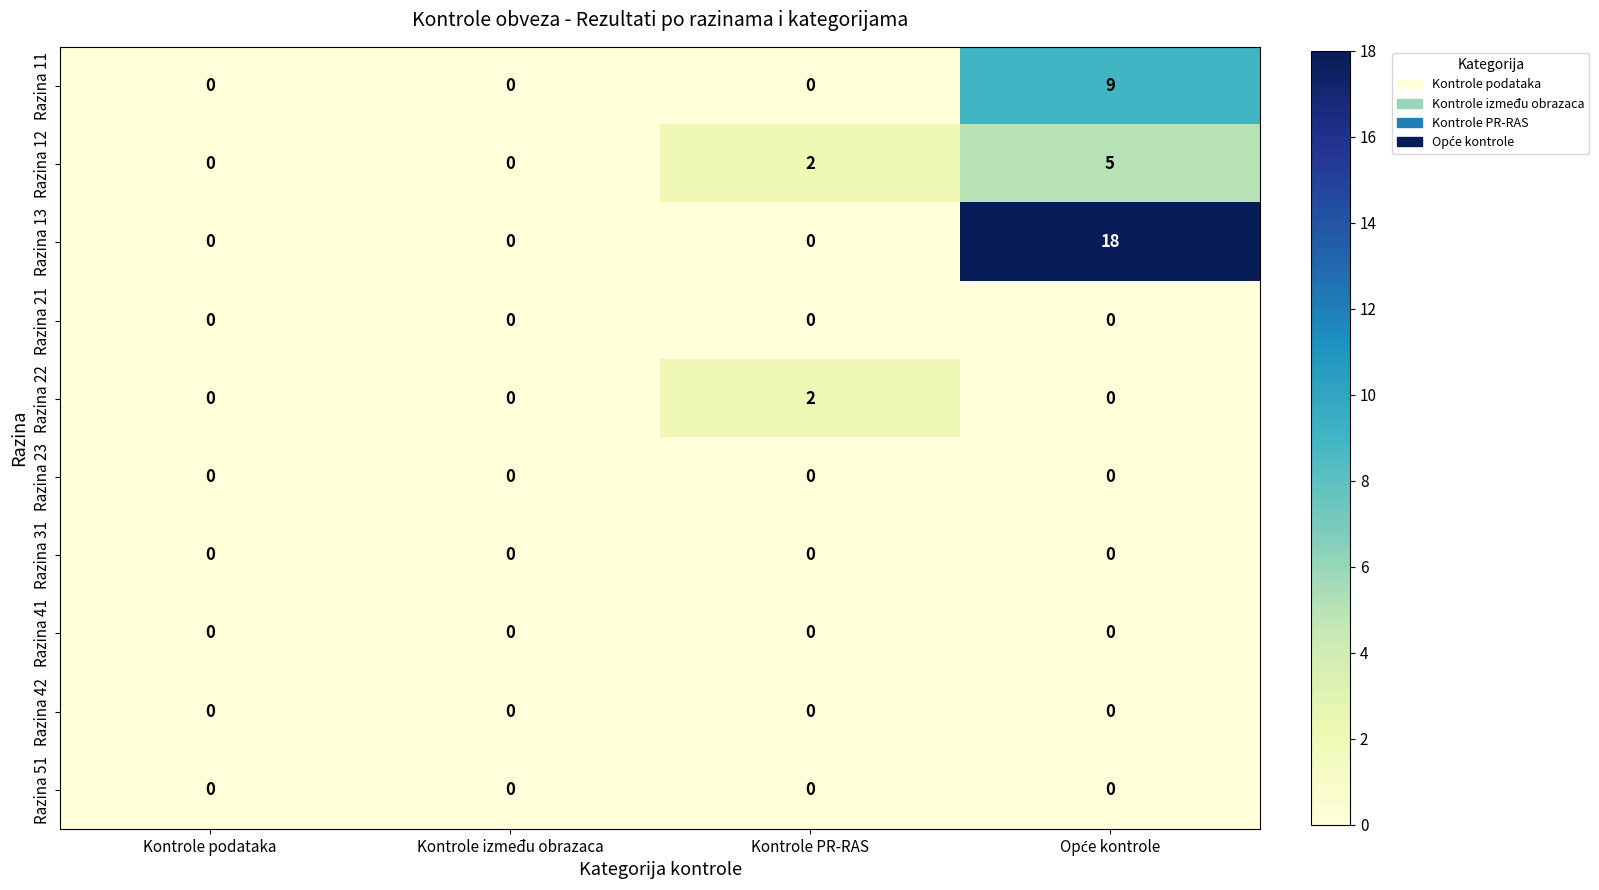

Which series has the widest spread of values?

Razina 13